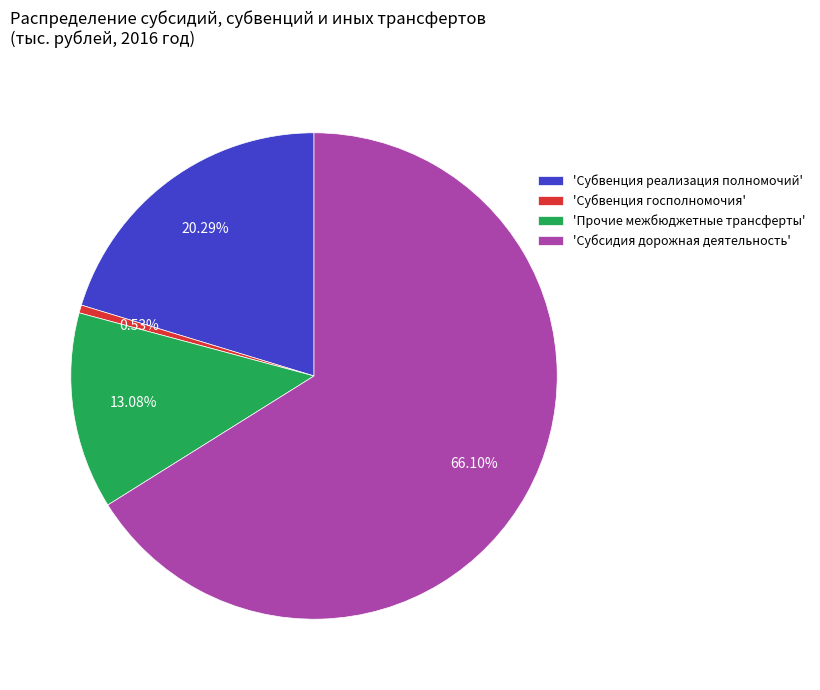

Combined, do 'Субвенция реализация полномочий' and 'Субсидия дорожная деятельность' account for over 50%?

Yes